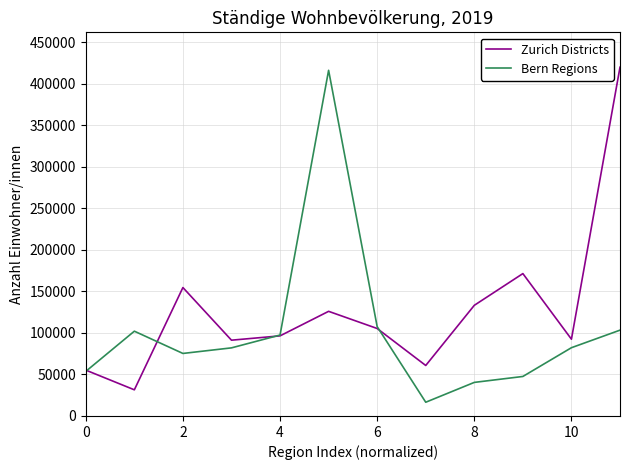

What is the smallest value displayed?

16556